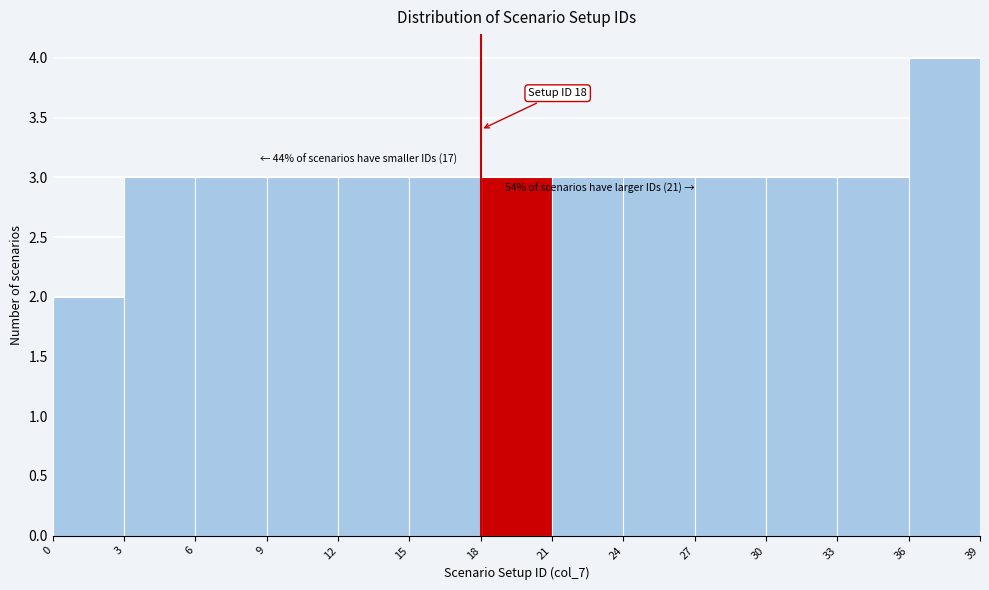

Over which range of the x-axis is the bar tallest?

36 to 39